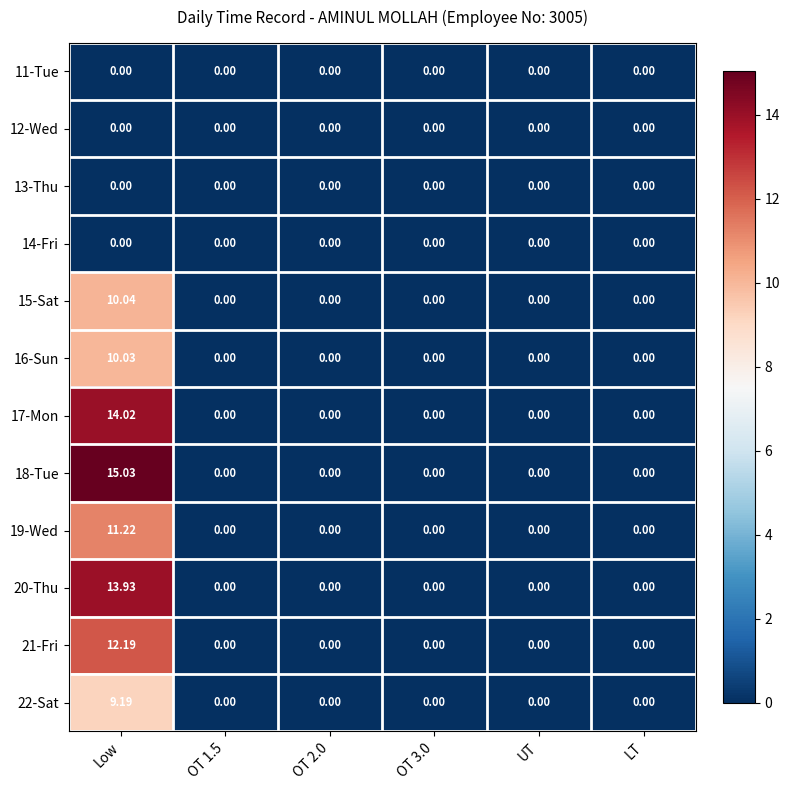

What is the greatest value displayed?

15.0